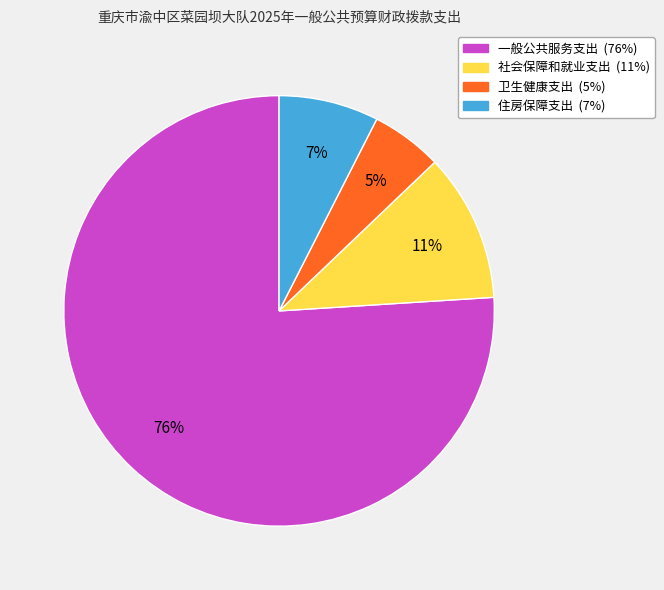

True or false: 卫生健康支出 accounts for 5% of the total.

True